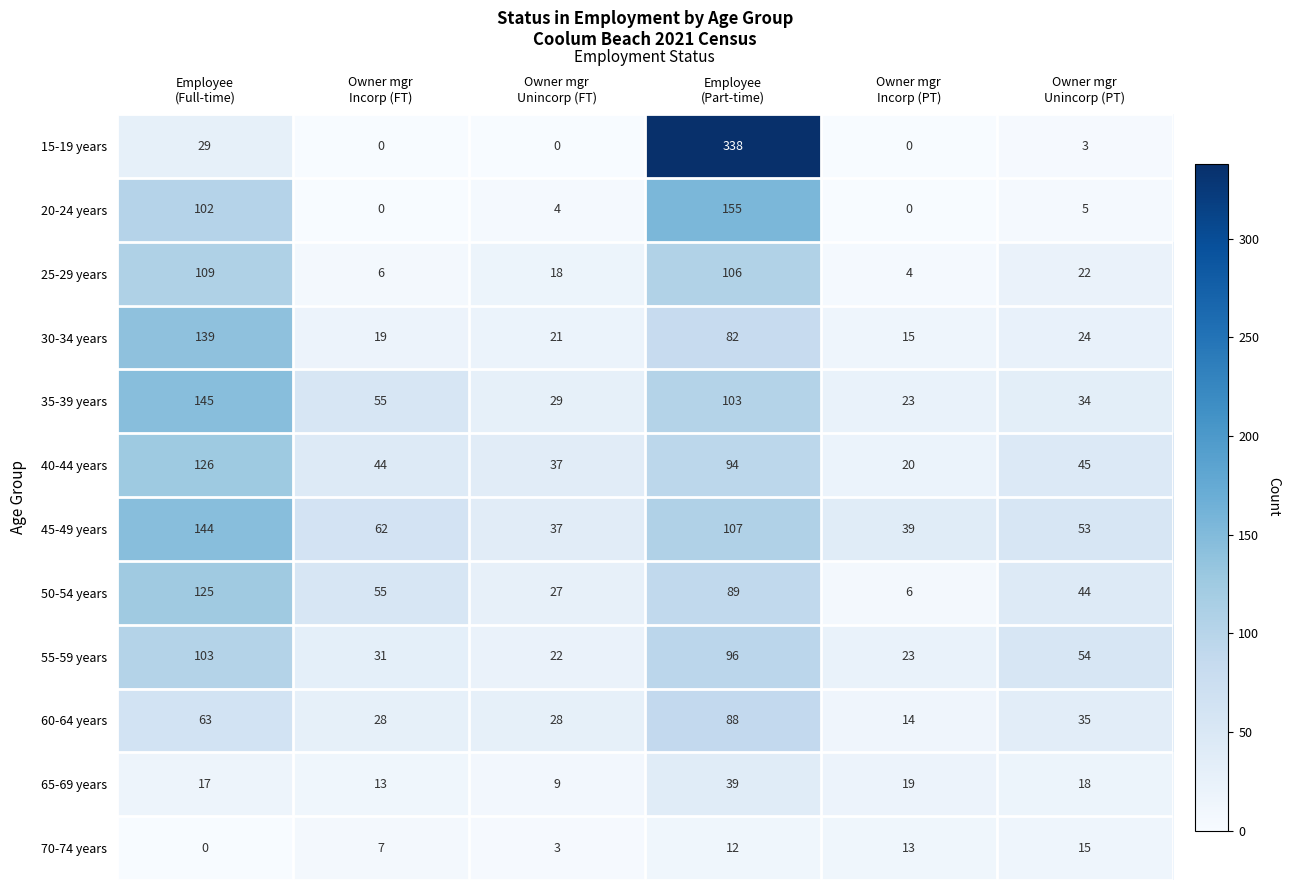

What is the sum of all 25-29 years values?

265